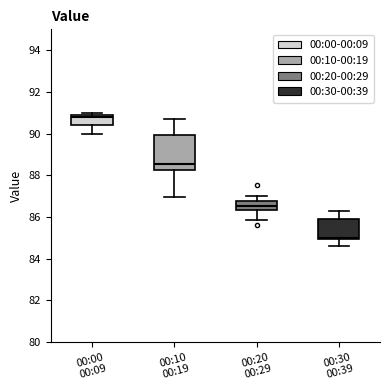

Which box is the tallest, from its lower edge to its upper edge?

00:10 00:19